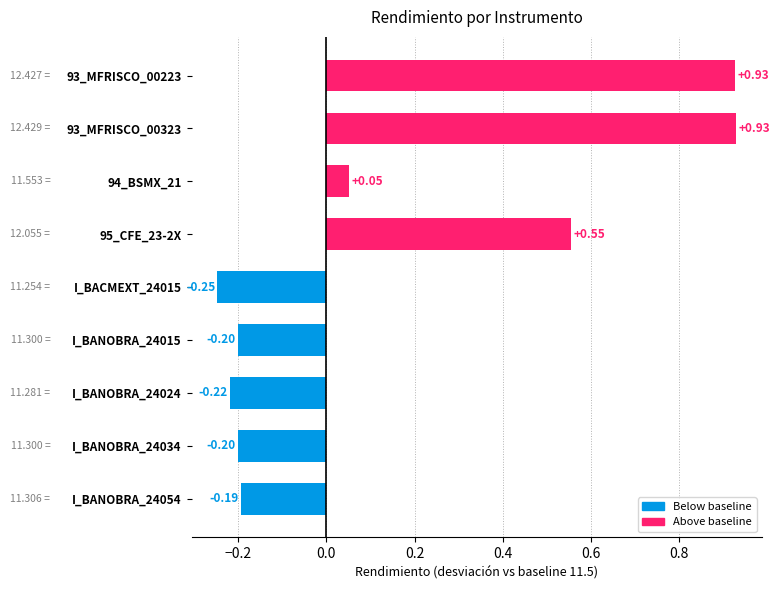

What is the difference between the maximum and minimum values?

1.2